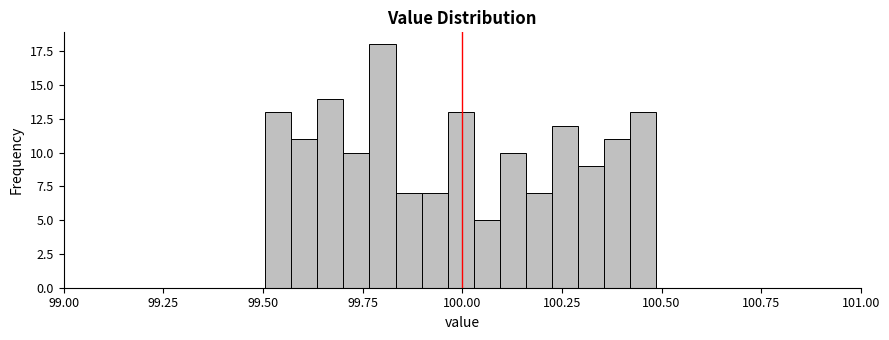

Around what value on the x-axis is the tallest bar? Give the approximate position of its centre, as read against the axis.

99.80